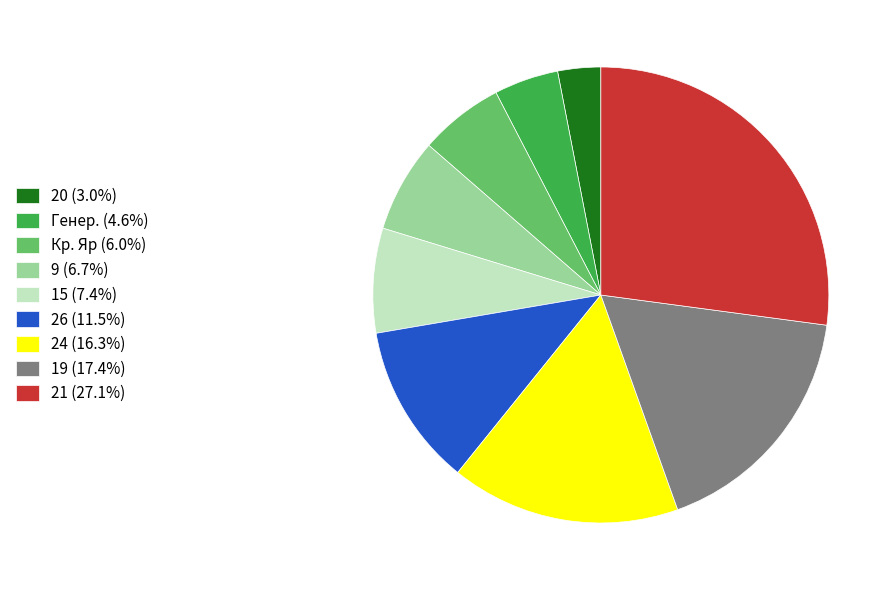

Which slice is the largest?

21